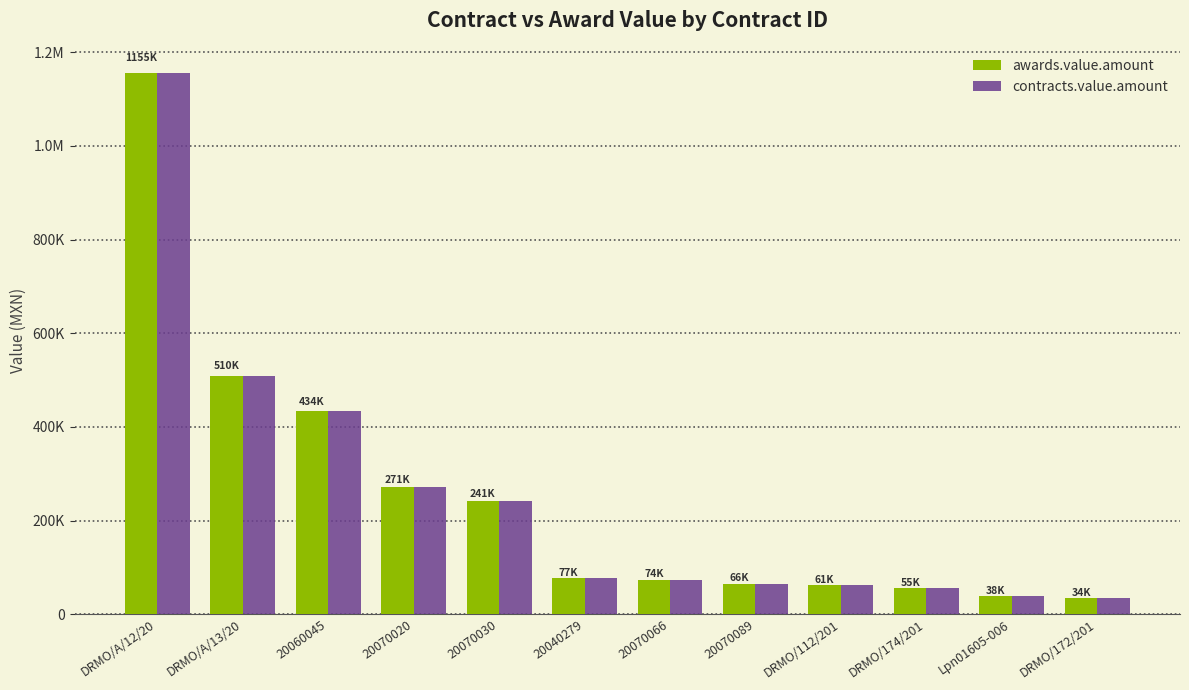

True or false: awards.value.amount has a value of 27049.8 at DRMO/112/201.

False